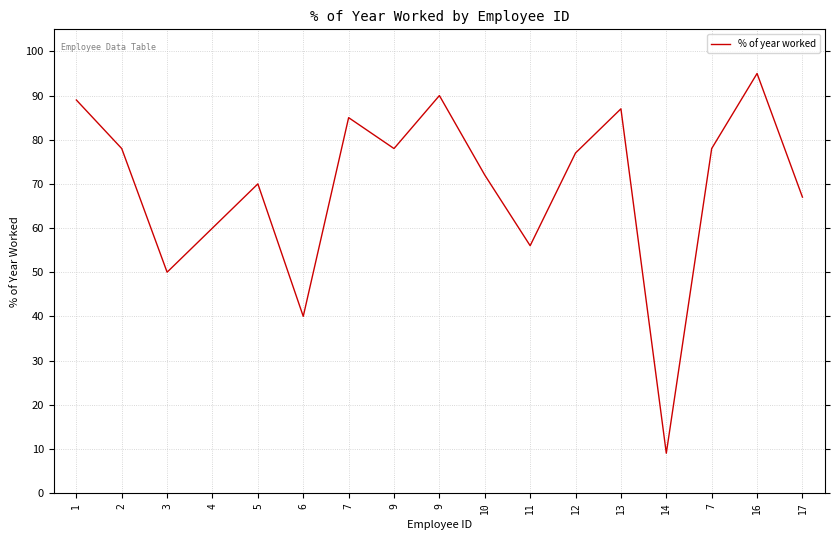

How many lines are shown in the chart?

1